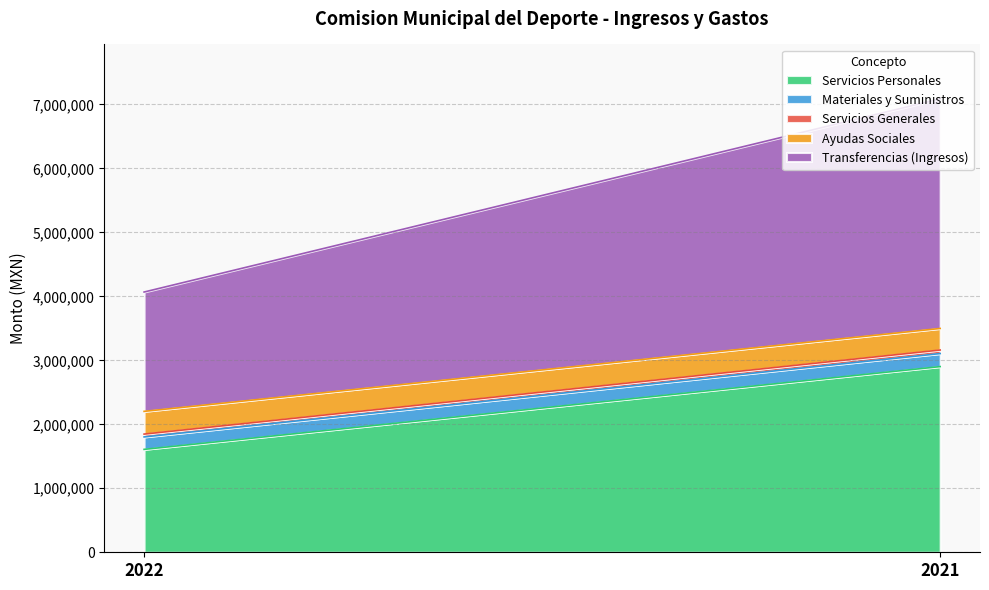

At which label does Materiales y Suministros first exceed 203592?

2021